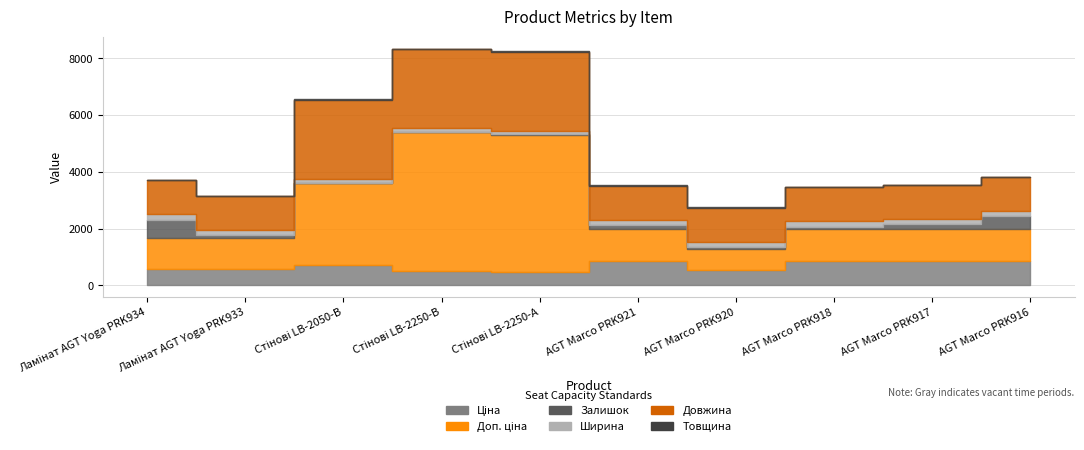

How many data points in Доп. ціна are less than 1142?

3